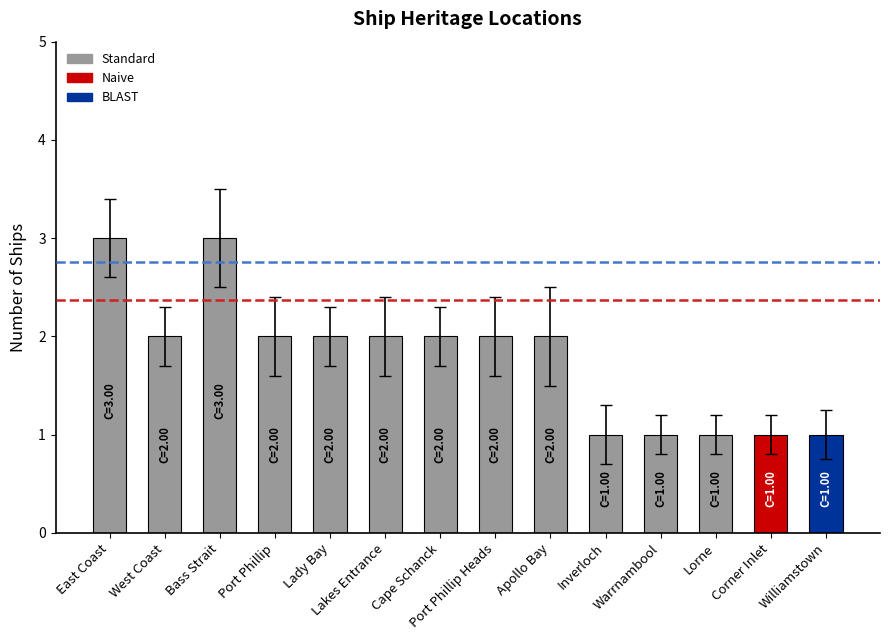

What is the label of the 3rd bar from the left?

Bass Strait